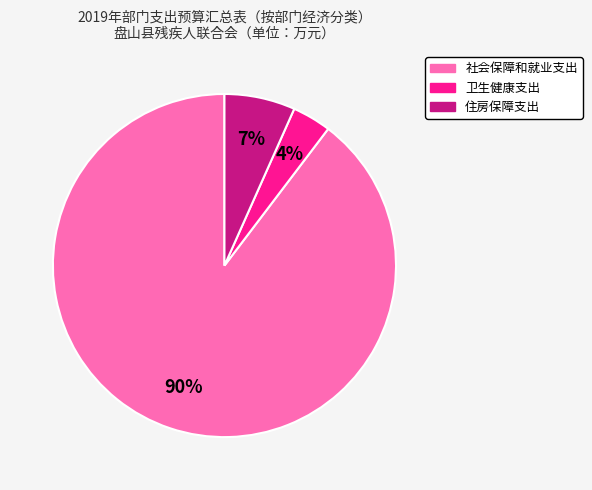

True or false: 社会保障和就业支出 accounts for 95% of the total.

False